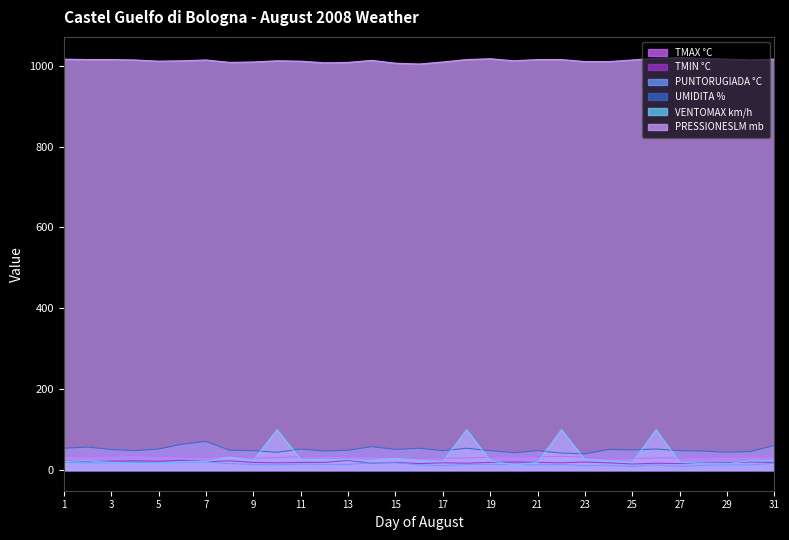

What is the maximum value shown in the chart?

1020